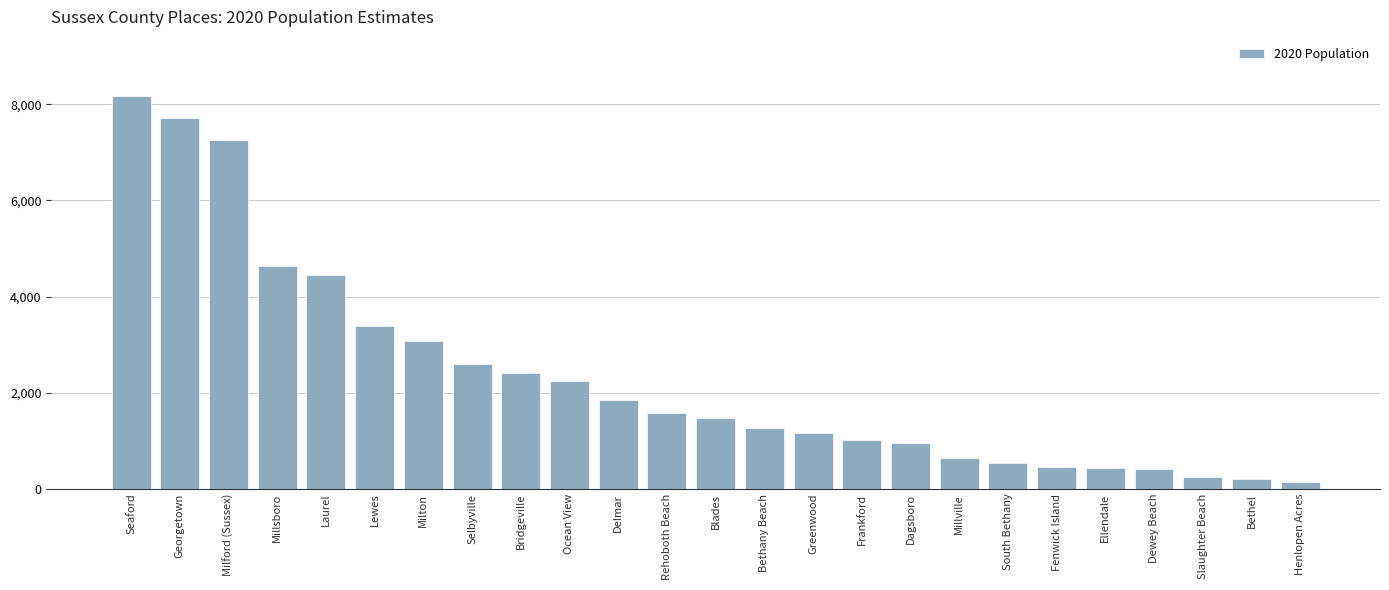

What is the greatest value displayed?

8173.6